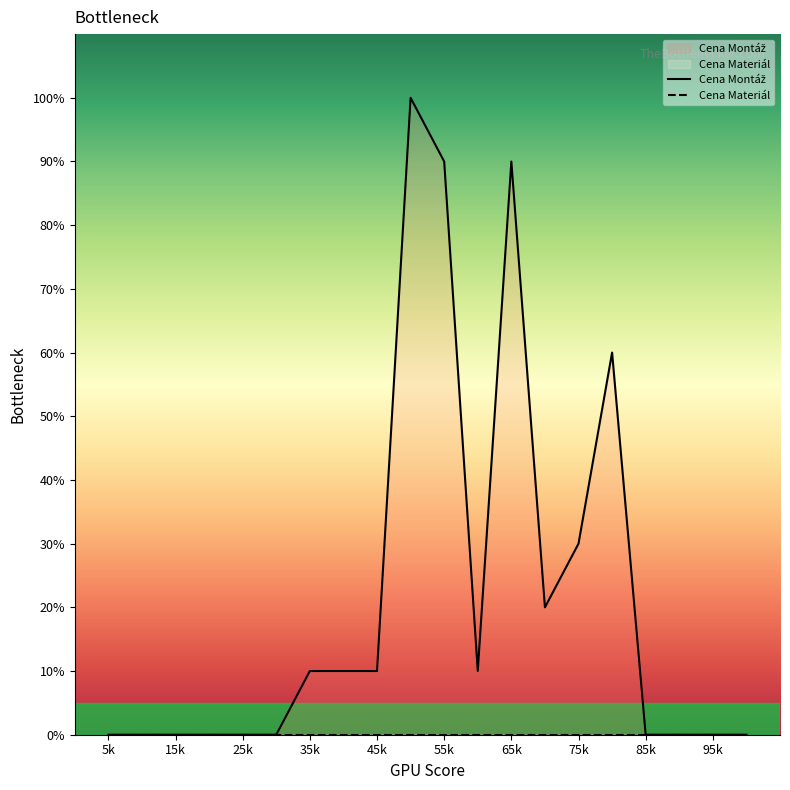

What is the difference between the highest and lowest values at 35k?

10